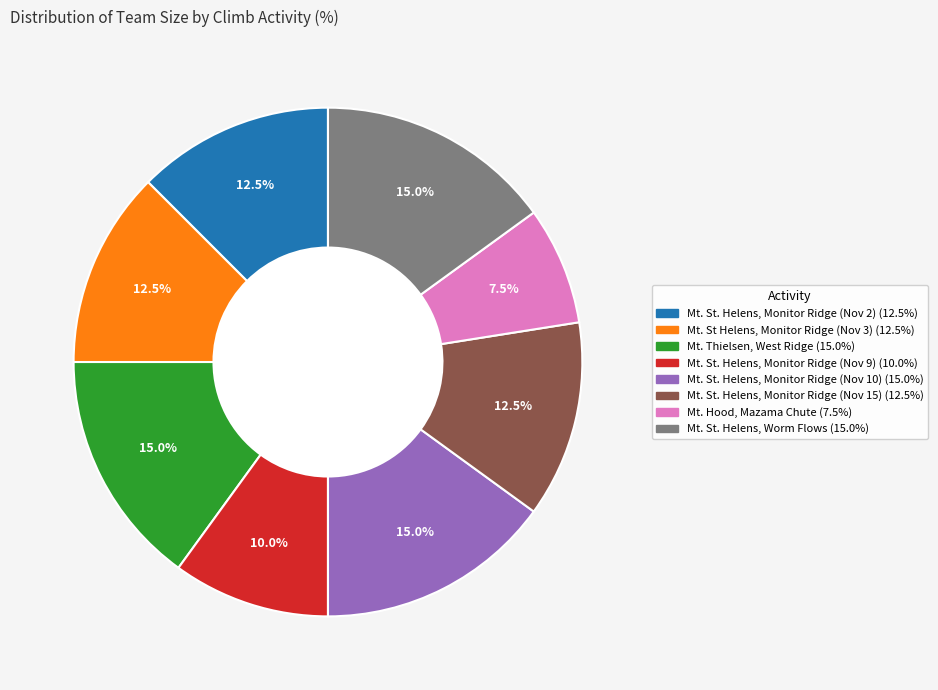

Approximately how many times larger is the value at Mt. Hood, Mazama Chute compared to Mt. Thielsen, West Ridge?

0.5